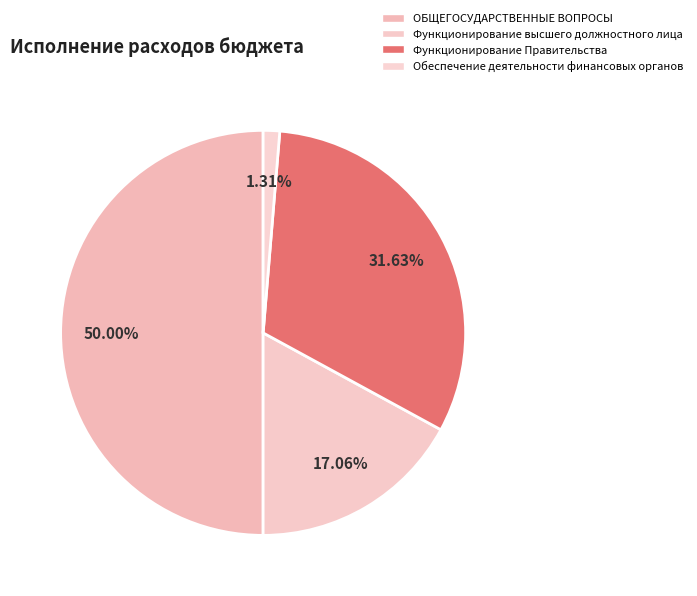

True or false: Функционирование высшего должностного лица accounts for 17% of the total.

True